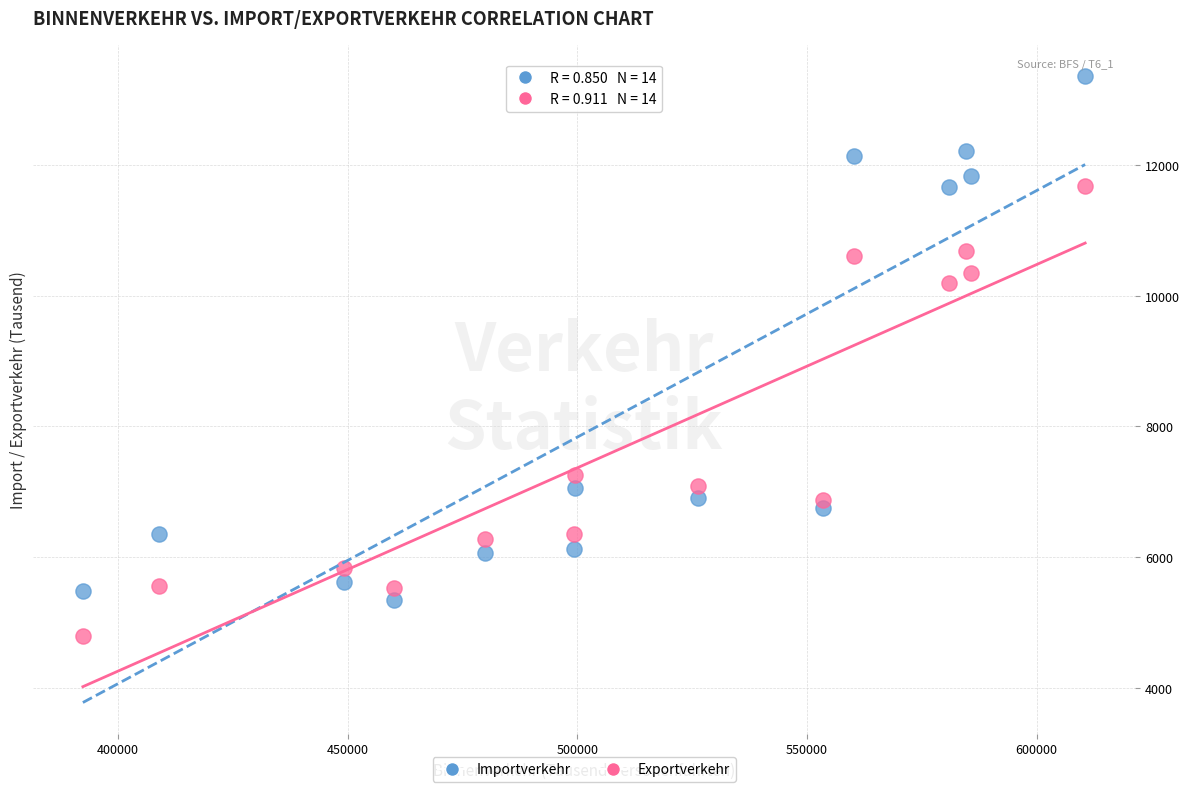

Which series has the largest Y range (max minus min)?

Importverkehr